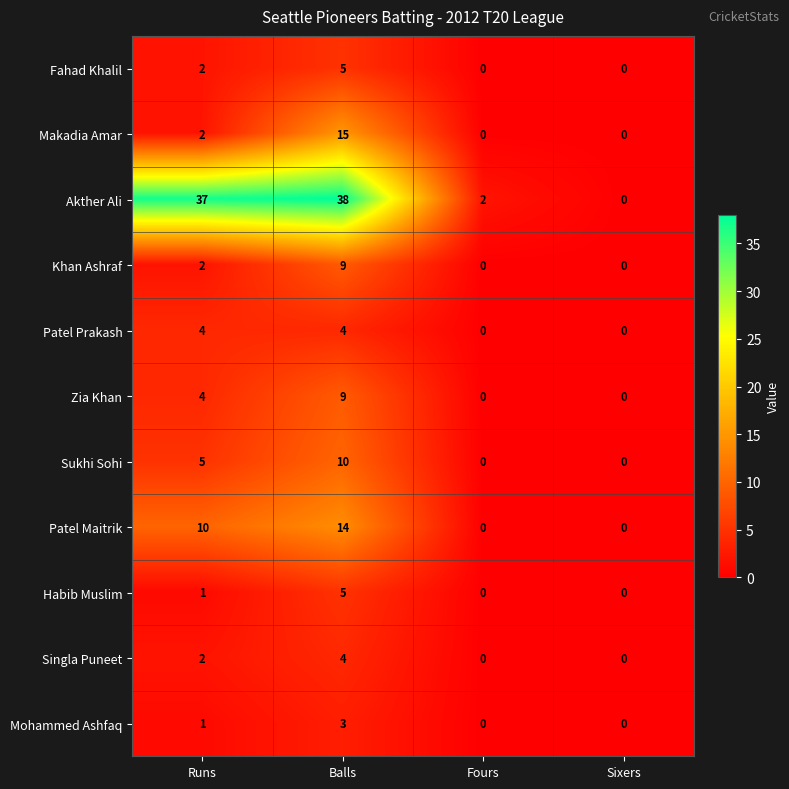

At which label does Mohammed Ashfaq reach its peak?

Balls